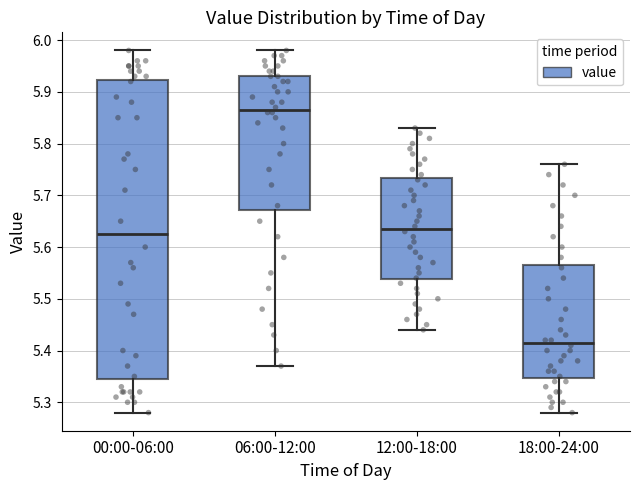

Reading left to right, read every box against the y-axis: the position of its median line, the range the box covers, and the ends of its whiskers. The values are not printed on the chart, so give them approximately, as read against the axis.

00:00-06:00: median 5.63, box 5.35 to 5.92, whiskers 5.28 to 5.98
06:00-12:00: median 5.87, box 5.67 to 5.93, whiskers 5.37 to 5.98
12:00-18:00: median 5.64, box 5.54 to 5.73, whiskers 5.44 to 5.83
18:00-24:00: median 5.42, box 5.35 to 5.57, whiskers 5.28 to 5.76